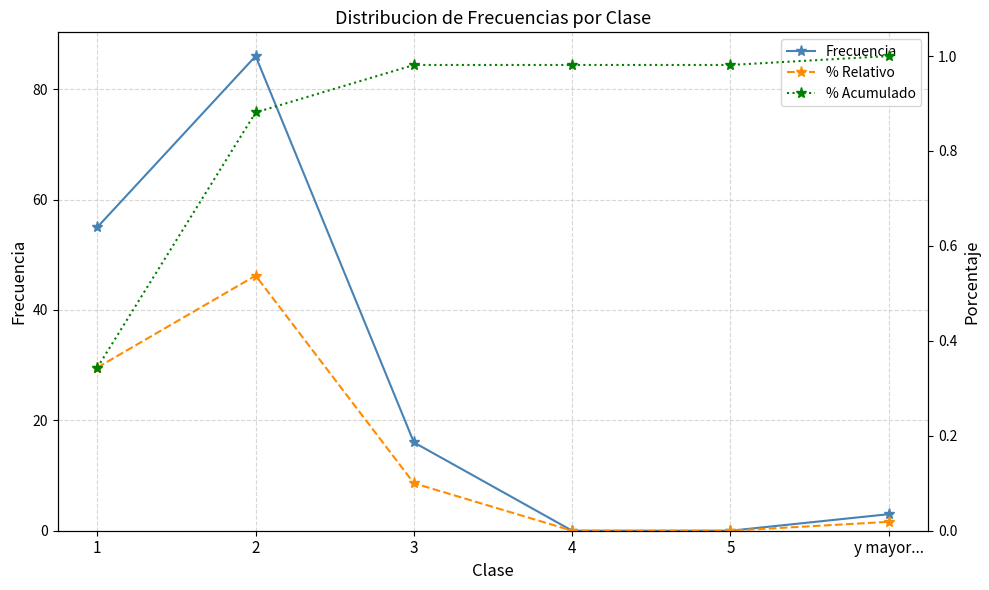

True or false: Frecuencia has more than 2 points higher than both neighbors.

False